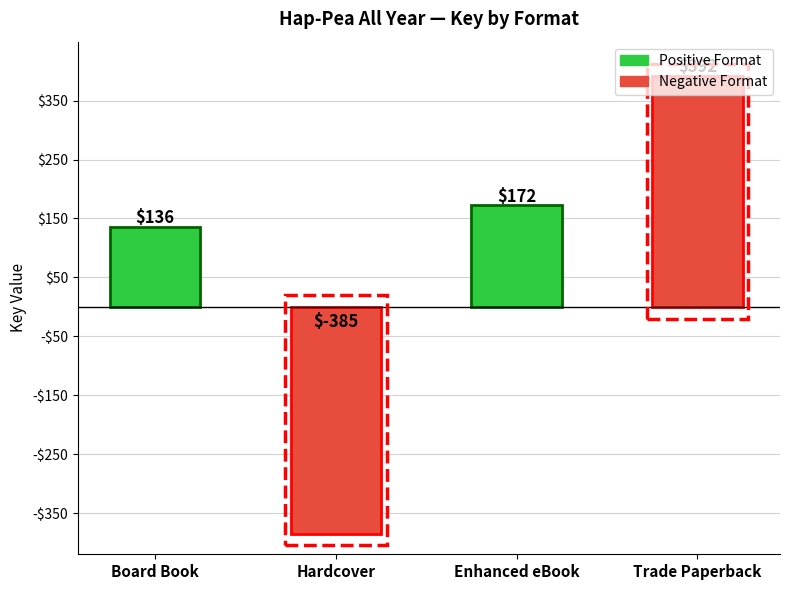

Reading left to right, extract all data points from this chart.

136	-385	172	392